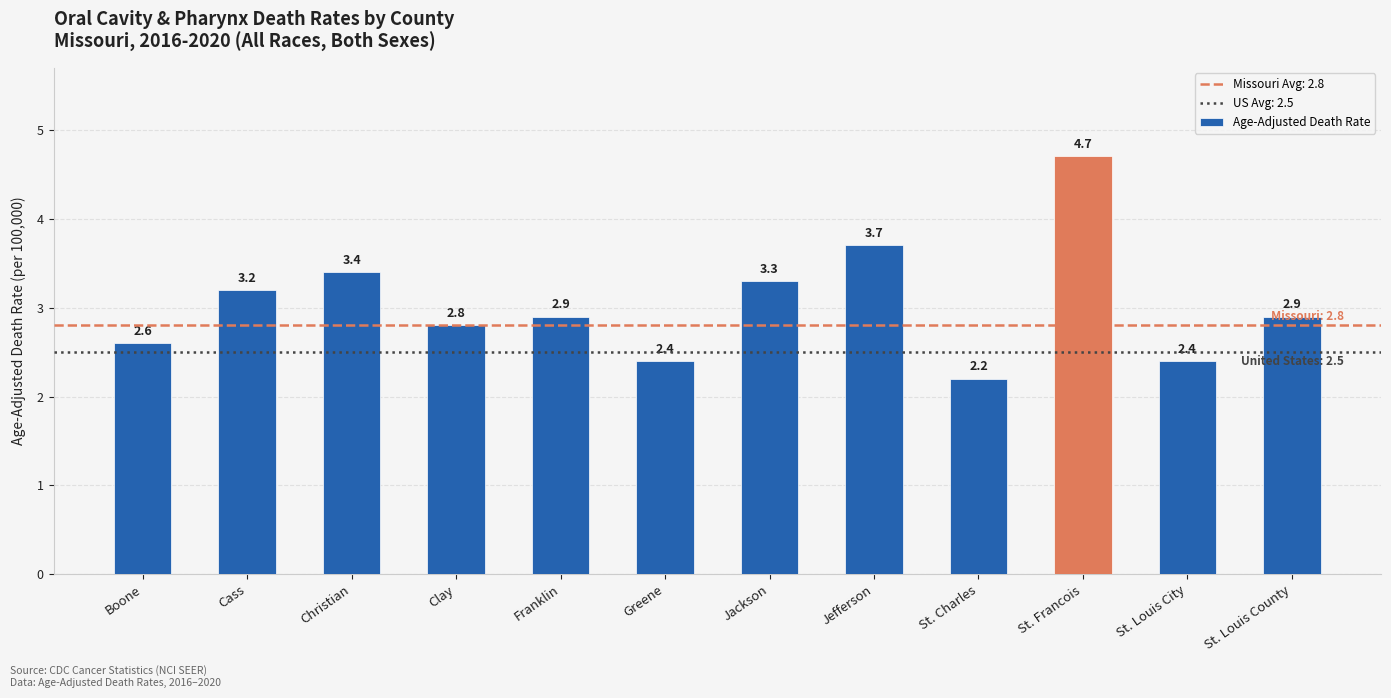

Reading left to right, what are all the values shown in this chart?

Boone=2.6	Cass=3.2	Christian=3.4	Clay=2.8	Franklin=2.9	Greene=2.4	Jackson=3.3	Jefferson=3.7	St. Charles=2.2	St. Francois=4.7	St. Louis City=2.4	St. Louis County=2.9